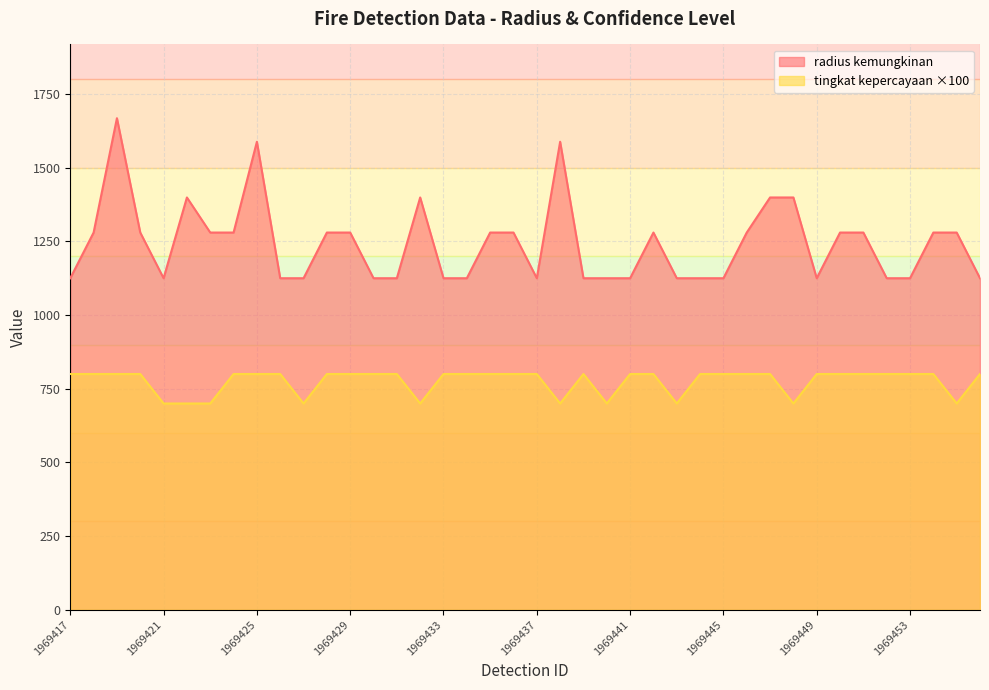

Which series has the largest range (max minus min)?

radius kemungkinan